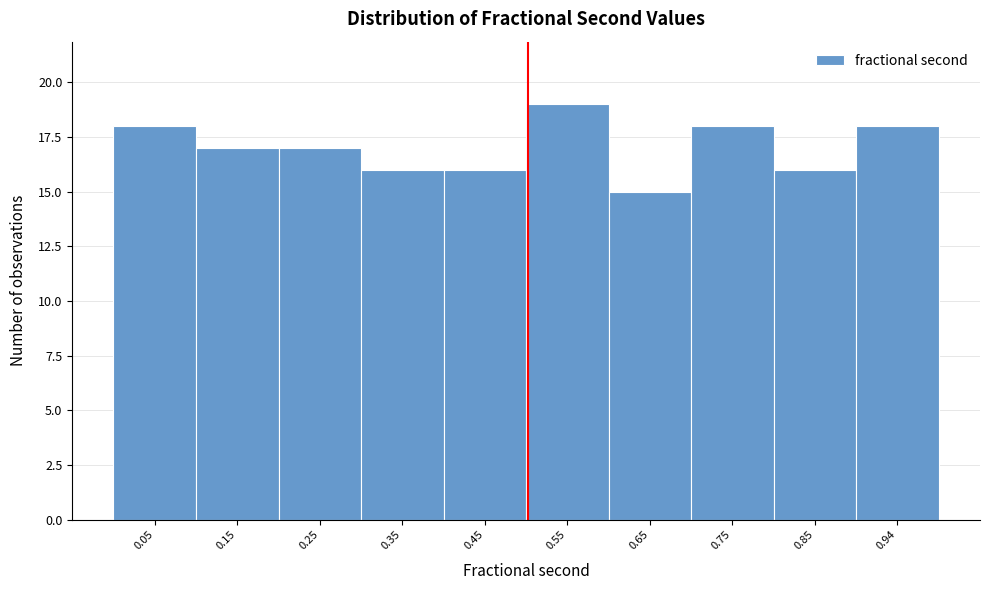

How tall is the bar that spans 0.89 to 0.99 on the x-axis? Neither the bar edges nor the heights are printed on the chart, so give them approximately, as read against the axes.

18